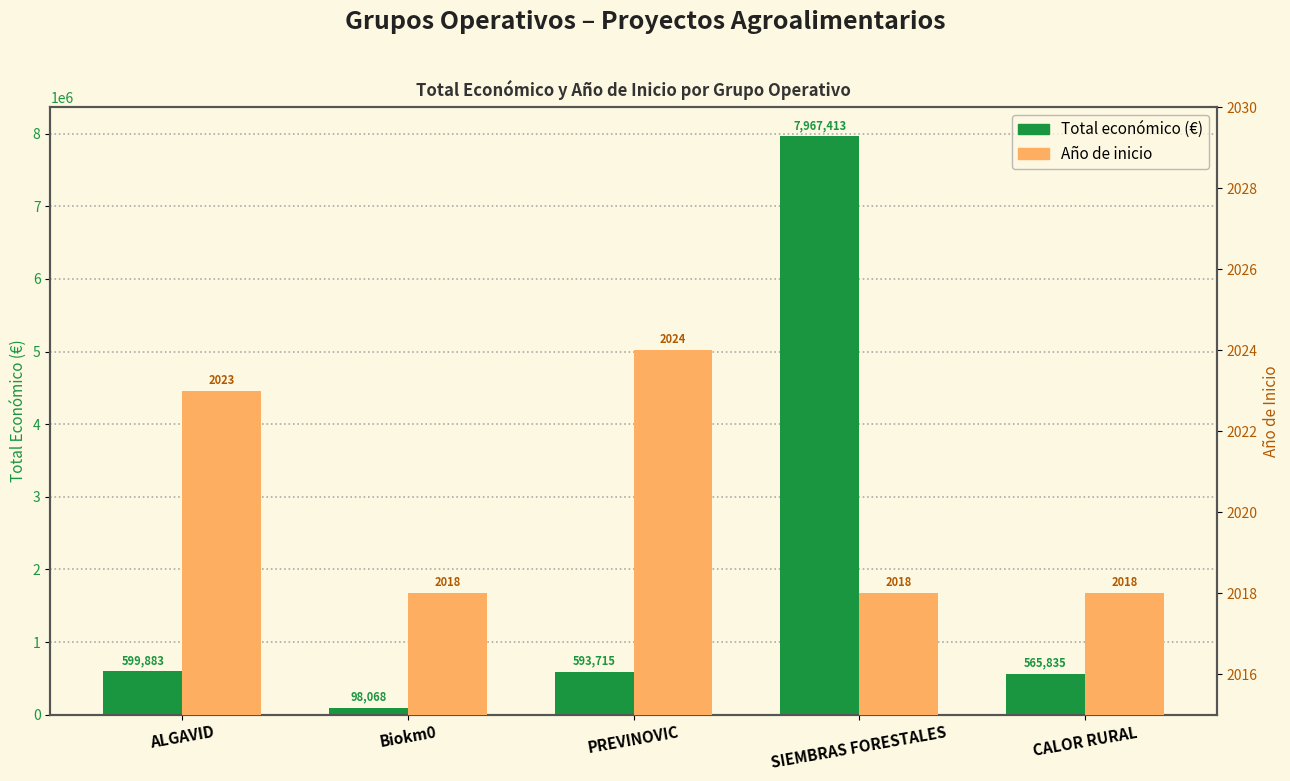

Reading left to right, what are all the values shown in this chart?

Total económico (€): ALGAVID=599883	Biokm0=98068	PREVINOVIC=593715	SIEMBRAS FORESTALES=7967413	CALOR RURAL=565835
Año de inicio: ALGAVID=2023	Biokm0=2018	PREVINOVIC=2024	SIEMBRAS FORESTALES=2018	CALOR RURAL=2018